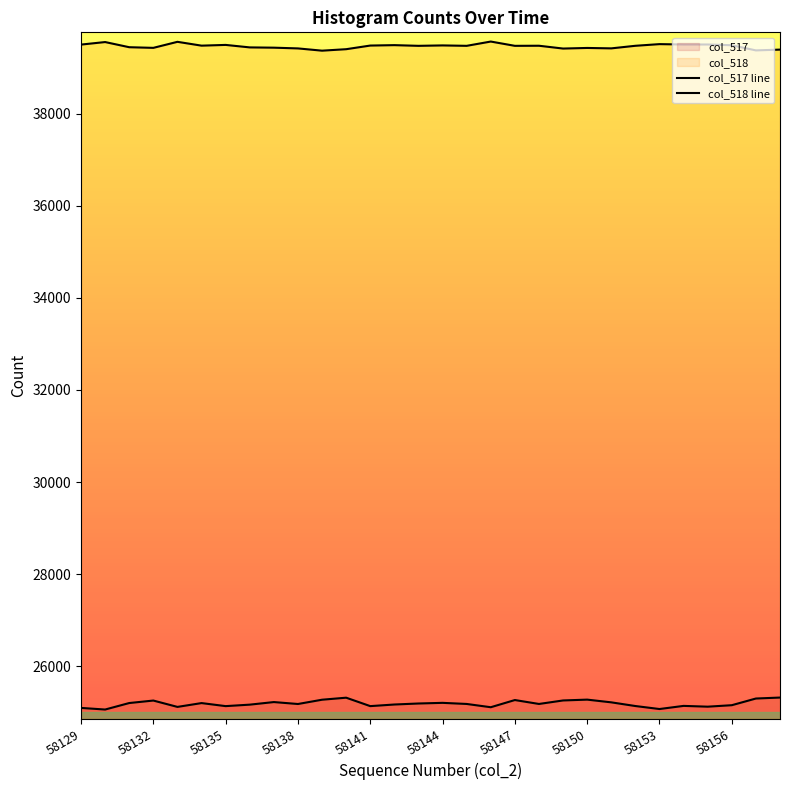

Rank the series by their maximum value, from highest to lowest.

col_518 line, col_517 line